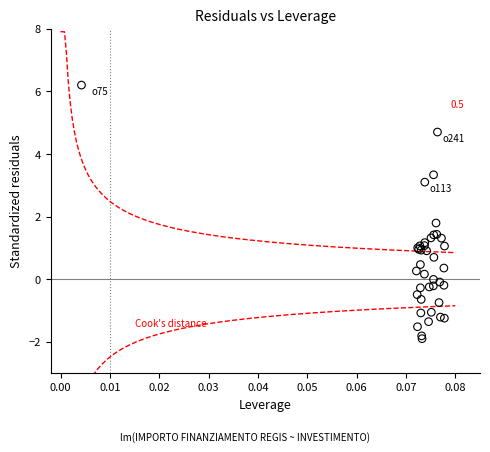

What Y value in the scatter plot is closest to 2?

1.8